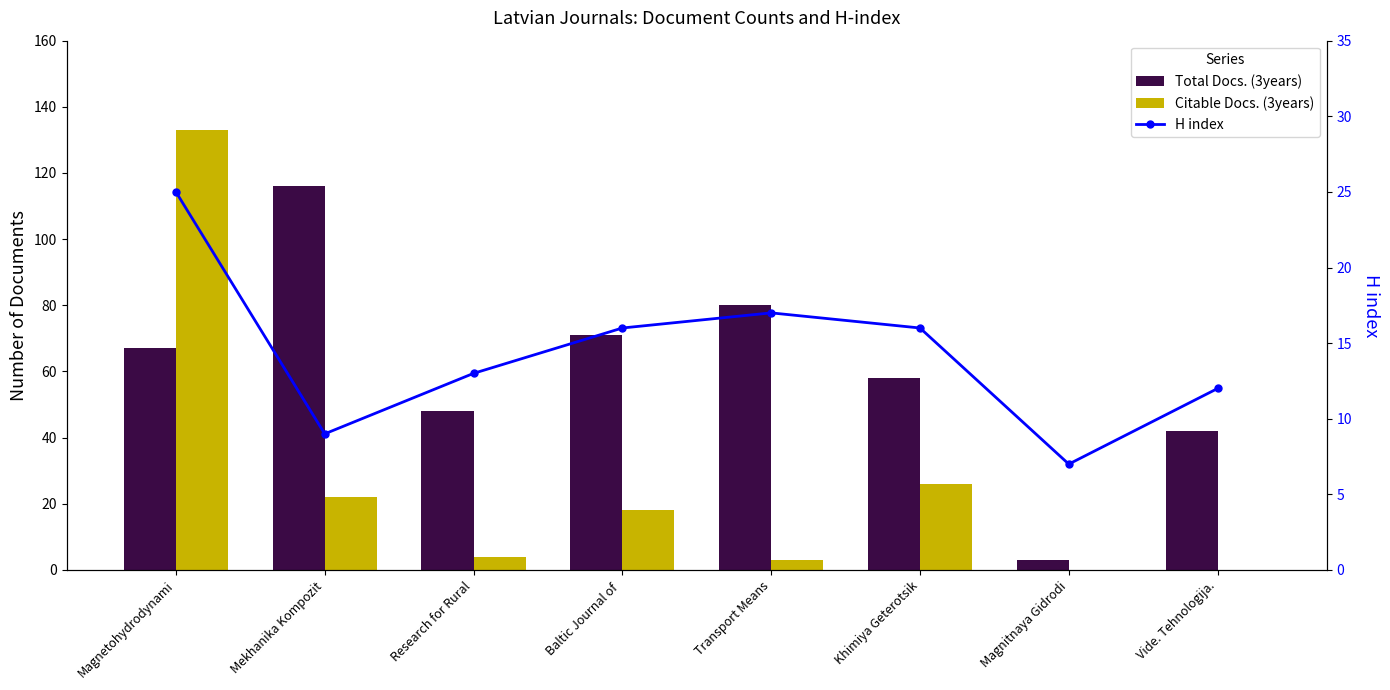

What is the difference between the second highest and second lowest values in the H index series?

8